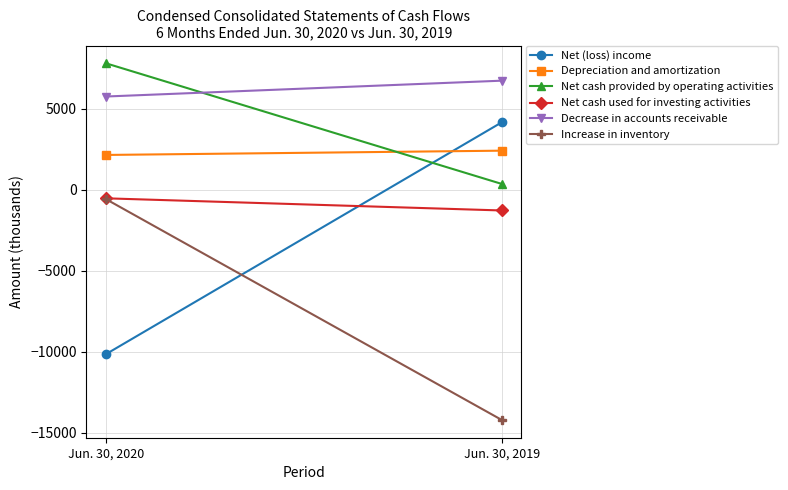

At how many categories does at least one series exceed -13460?

2